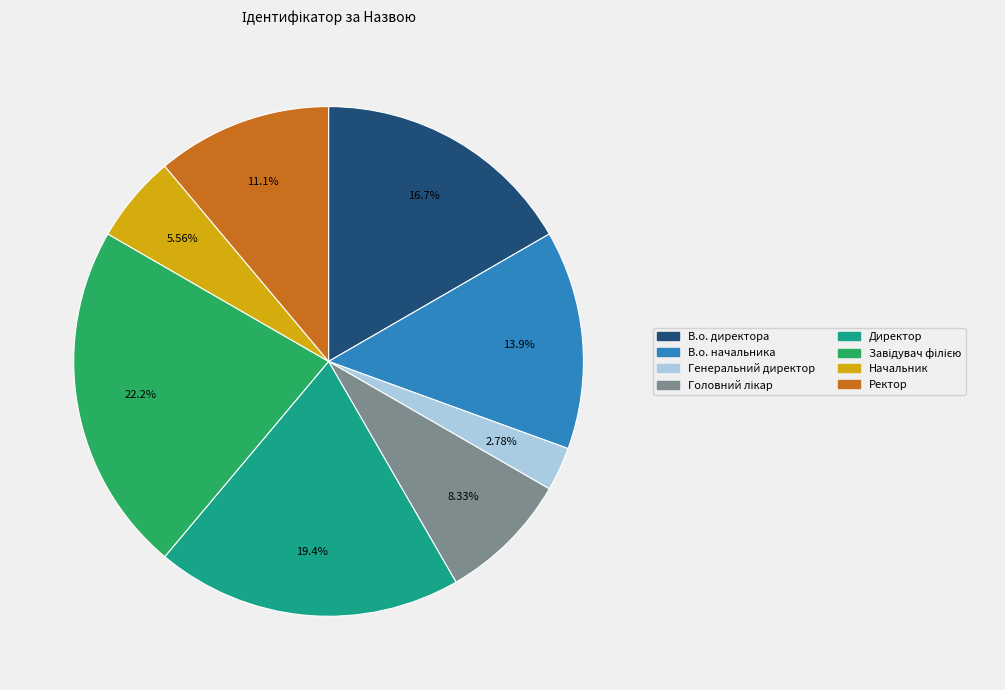

Approximately how many times larger is the value at Ректор compared to Директор?

0.6